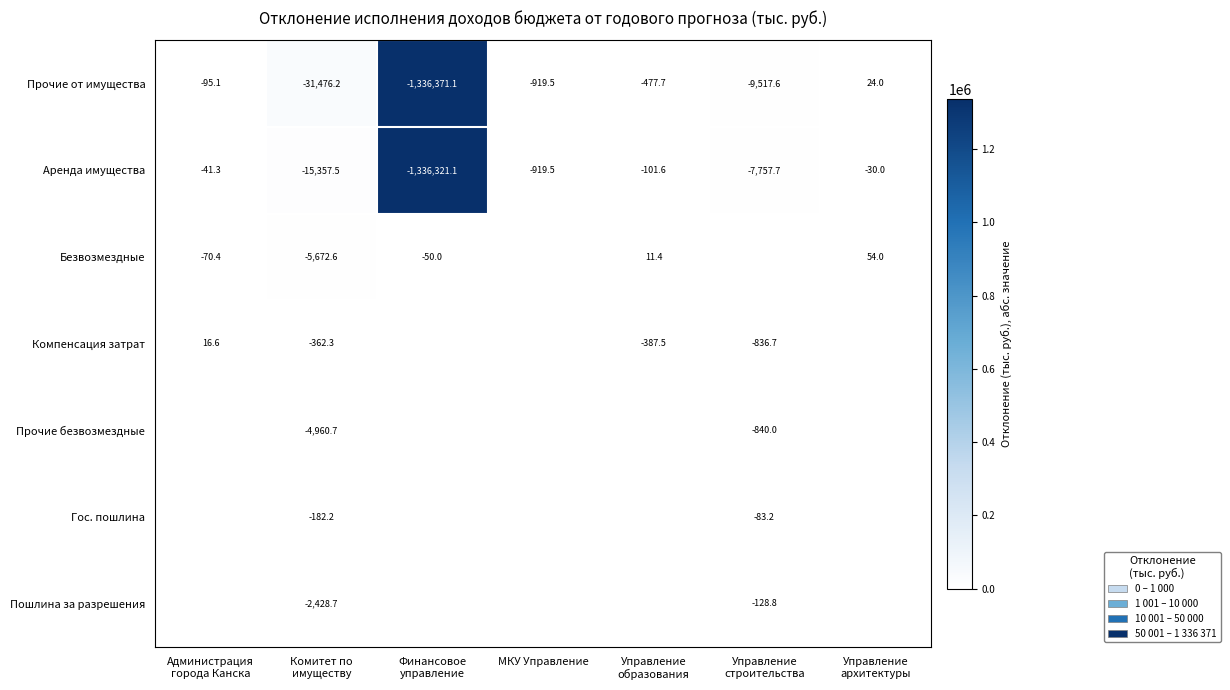

What is the average value of the Аренда имущества series?

-194361.2